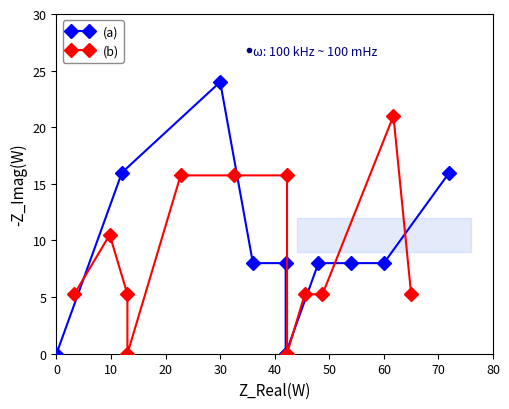

In (a), how many points are higher than both neighbors (excluding endpoints)?

1